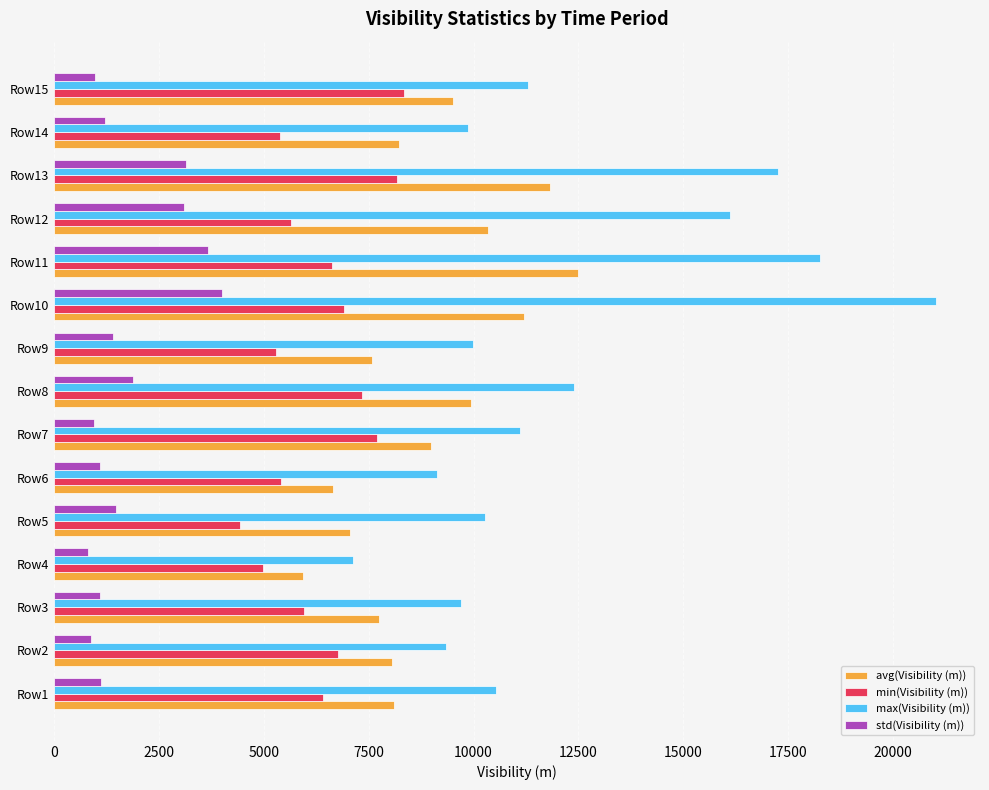

Is the value of min(Visibility (m)) at Row15 greater than the value of std(Visibility (m)) at Row3?

Yes